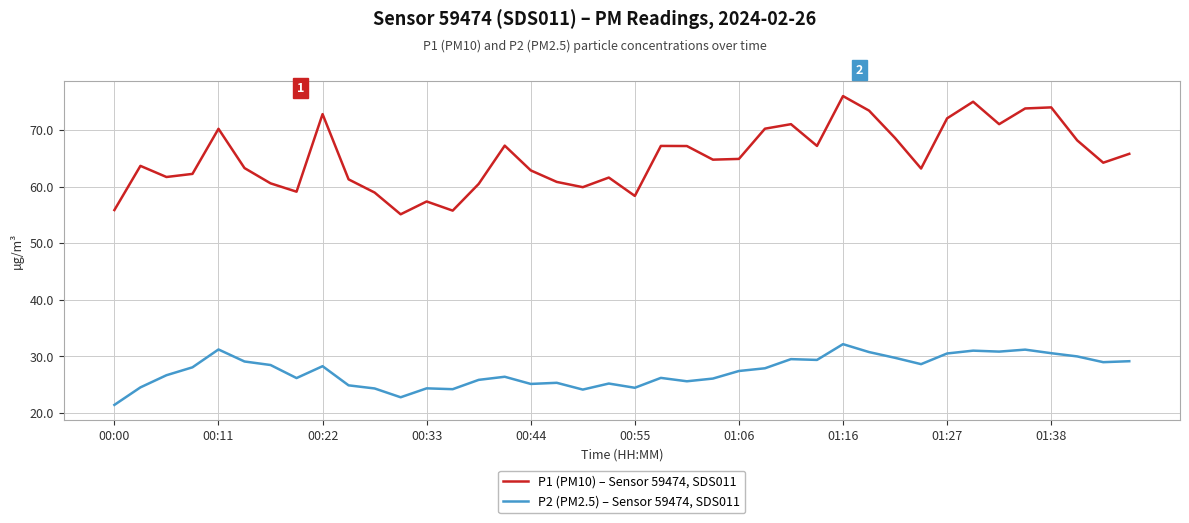

How many lines are shown in the chart?

2